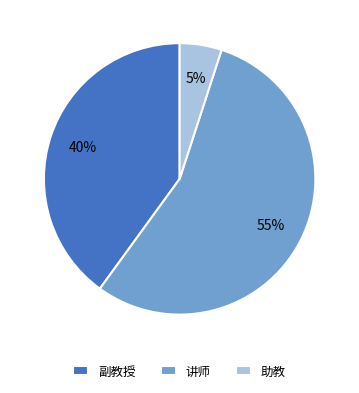

What is the smallest slice in the pie chart?

助教